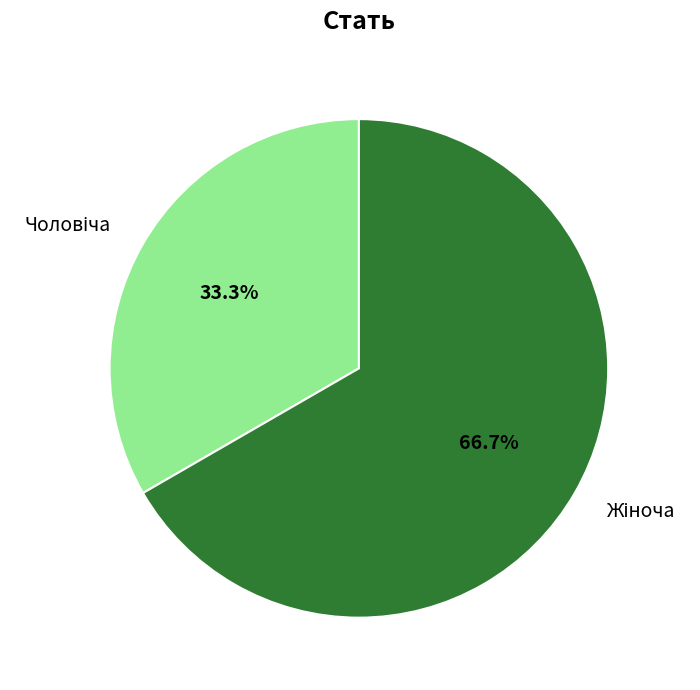

Is there any slice that represents more than half of the pie?

Yes